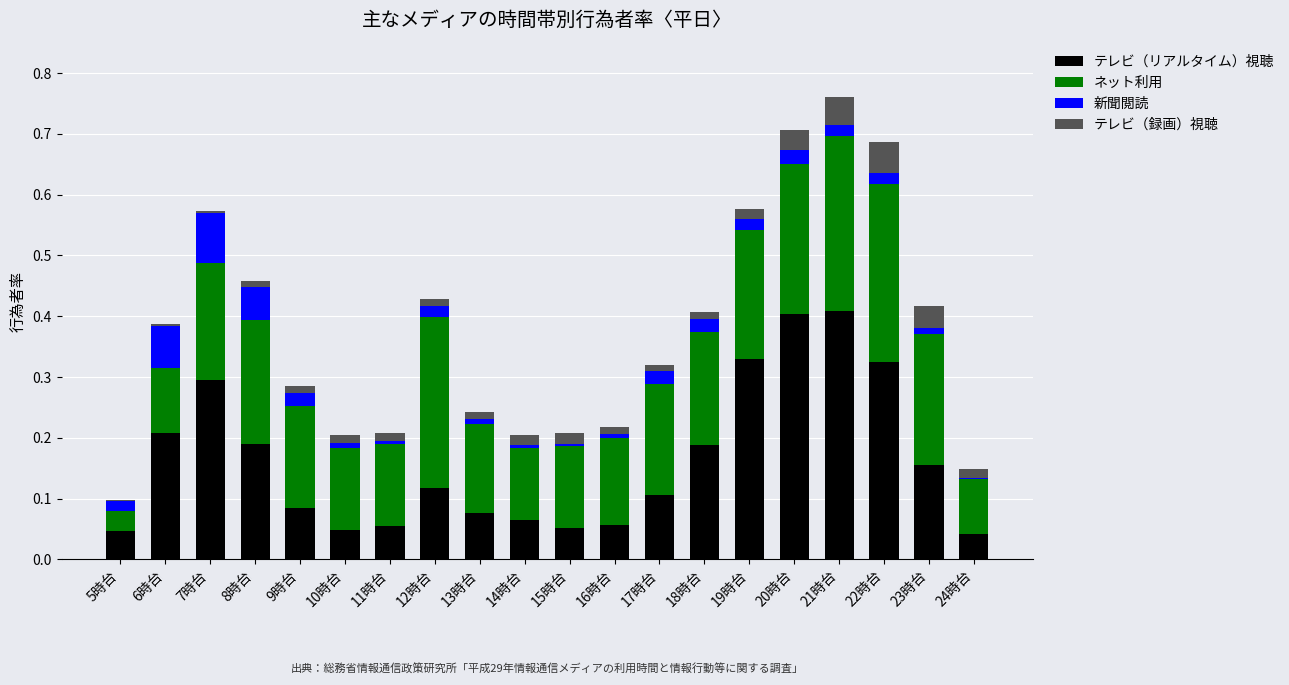

What is the maximum value for テレビ（リアルタイム）視聴?

0.4